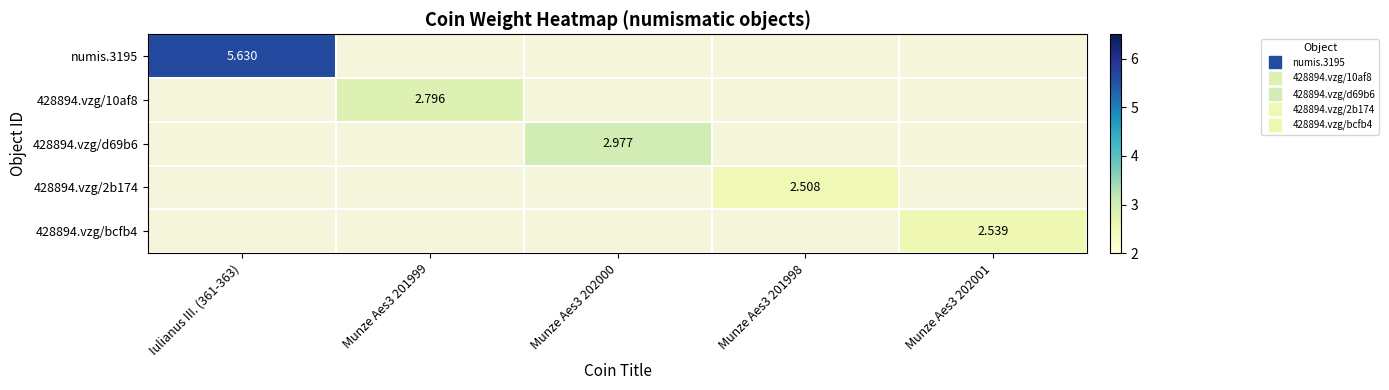

Is the value of 428894.vzg/d69b6 at Munze Aes3 201999 greater than the value of 428894.vzg/2b174 at Munze Aes3 201998?

No